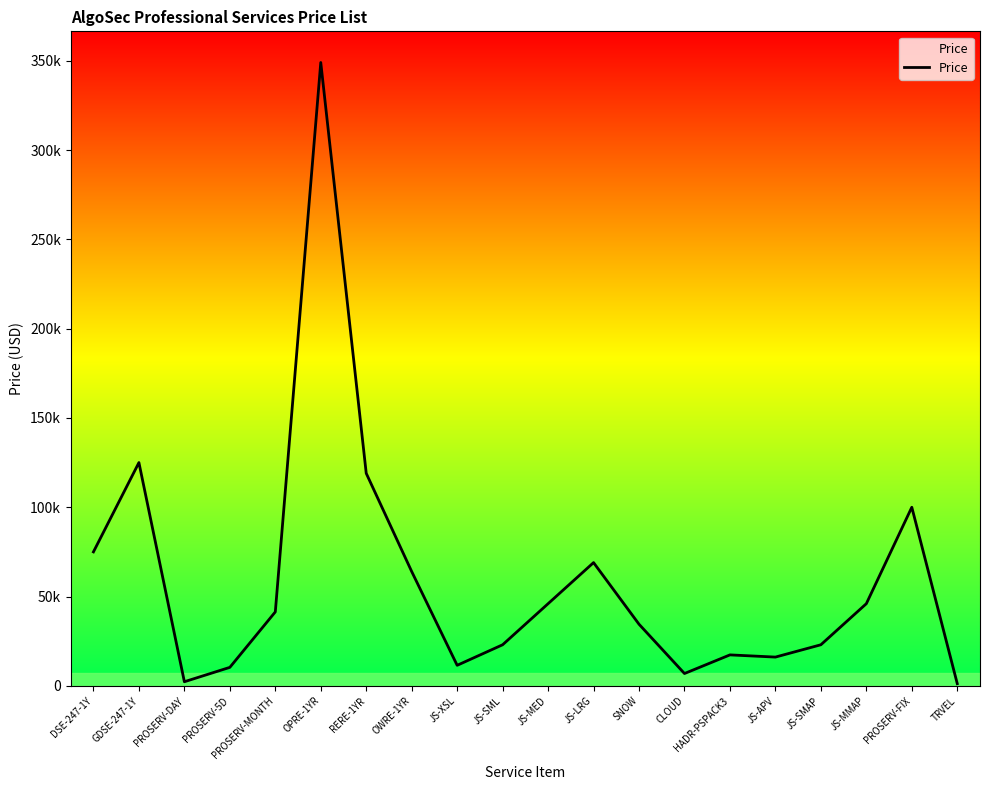

What is the difference between the maximum and minimum values?

347770